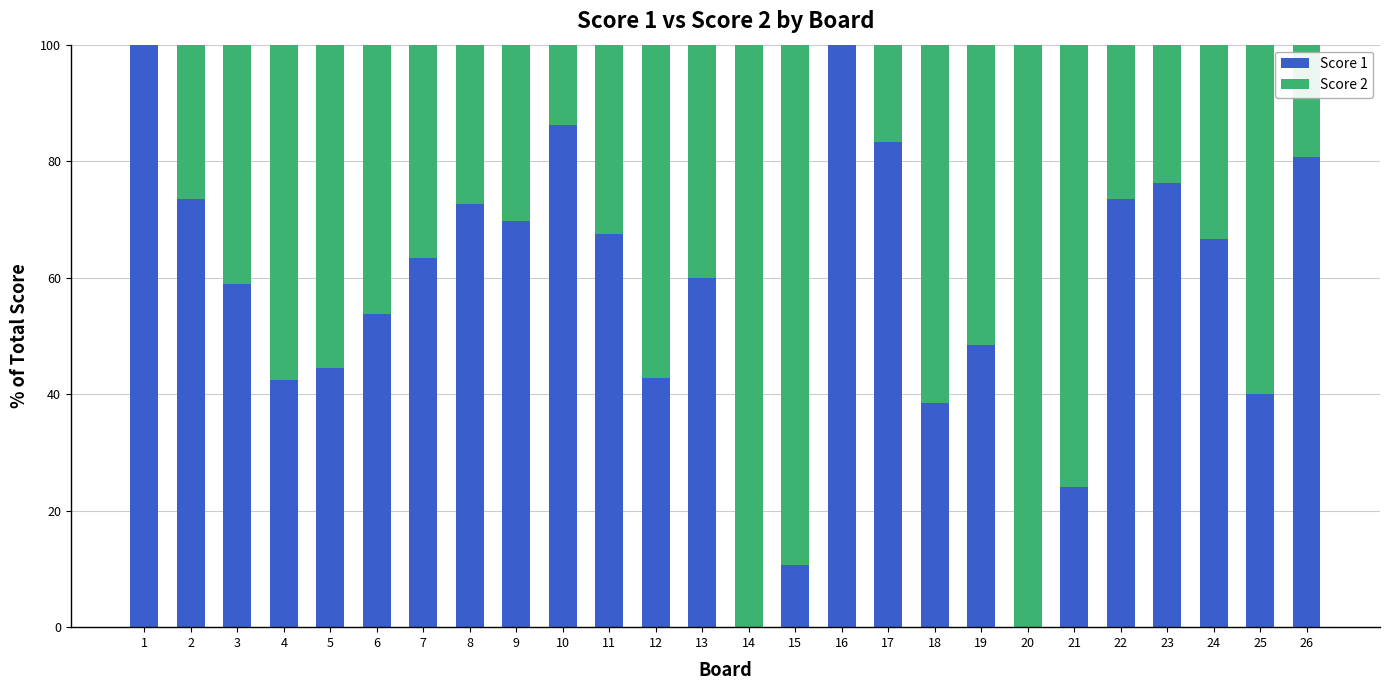

True or false: Score 1 has a value of 63.3 at 7.

True